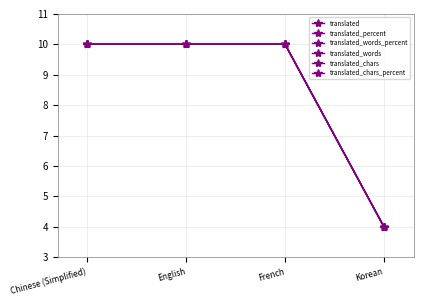

True or false: translated_chars_percent and translated cross at least once.

False